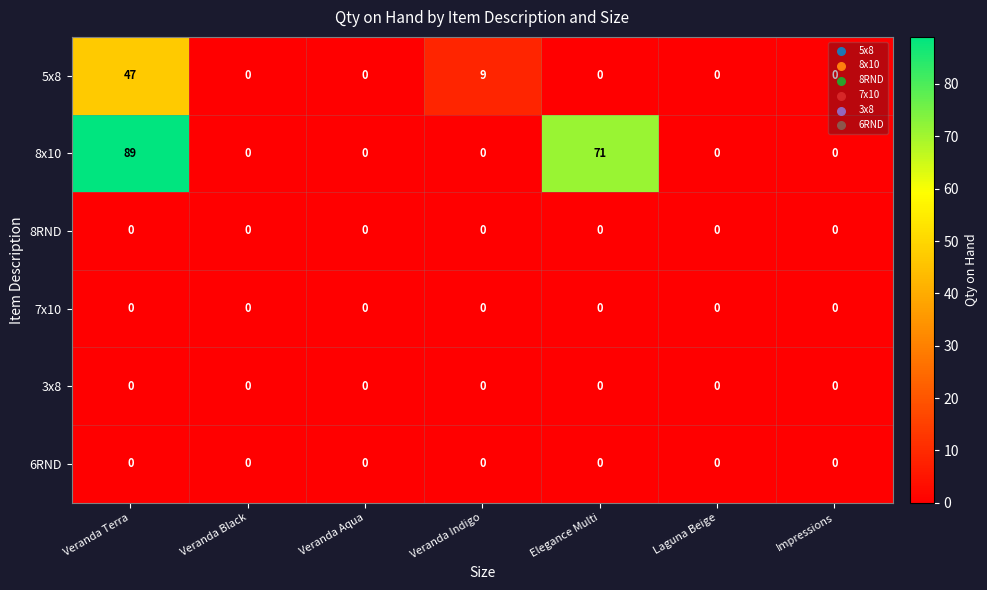

Which series has the largest range (max minus min)?

8x10